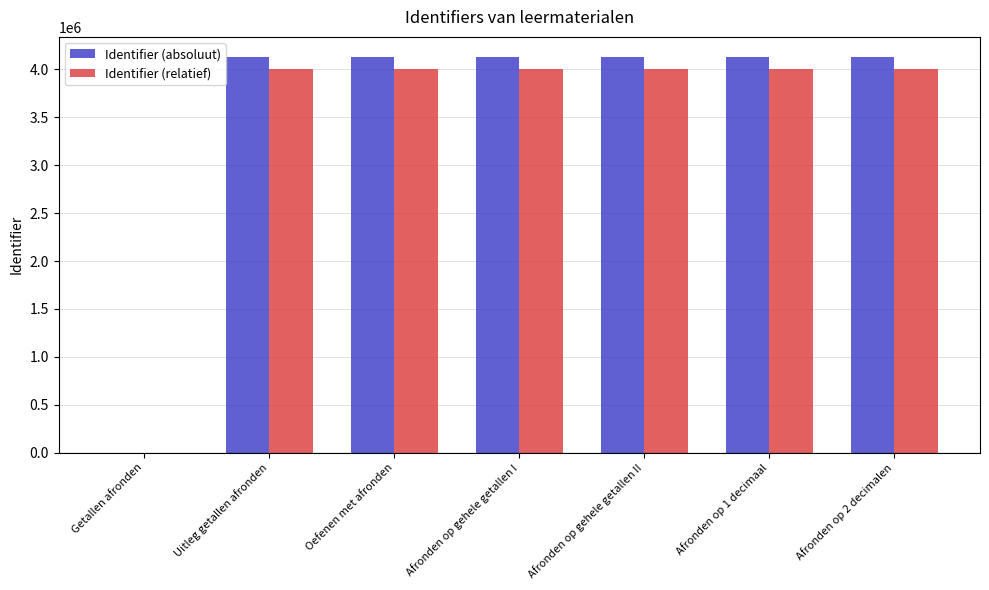

The value of Identifier (absoluut) at Afronden op gehele getallen II is 2734174.3. True or false?

False